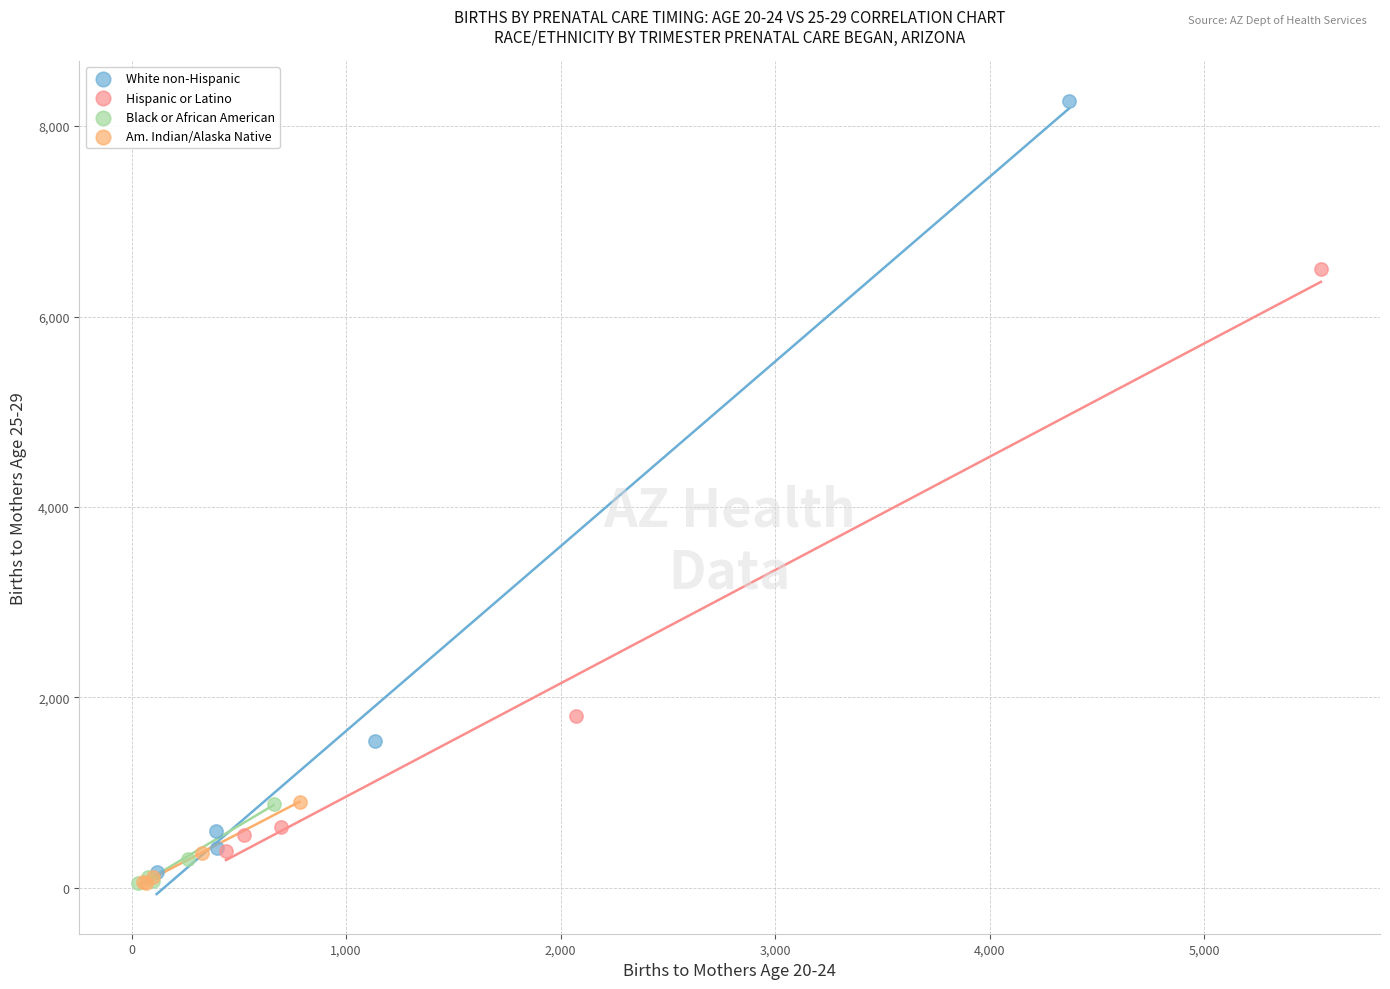

Which series has the widest spread of Y values?

White non-Hispanic